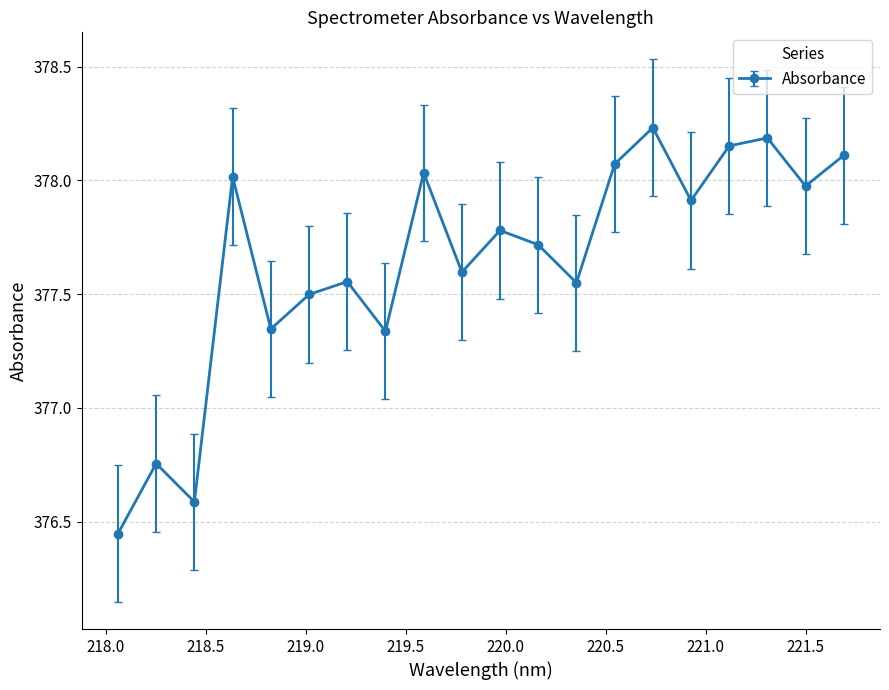

What is the value of the 6th point from the left?

377.5